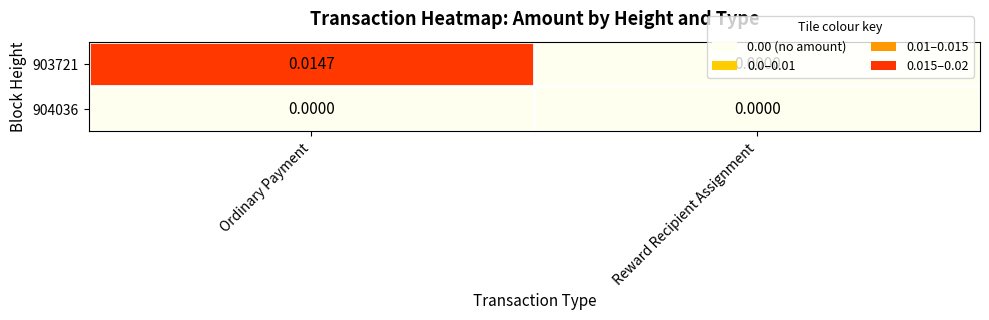

Which series has the widest spread of values?

903721